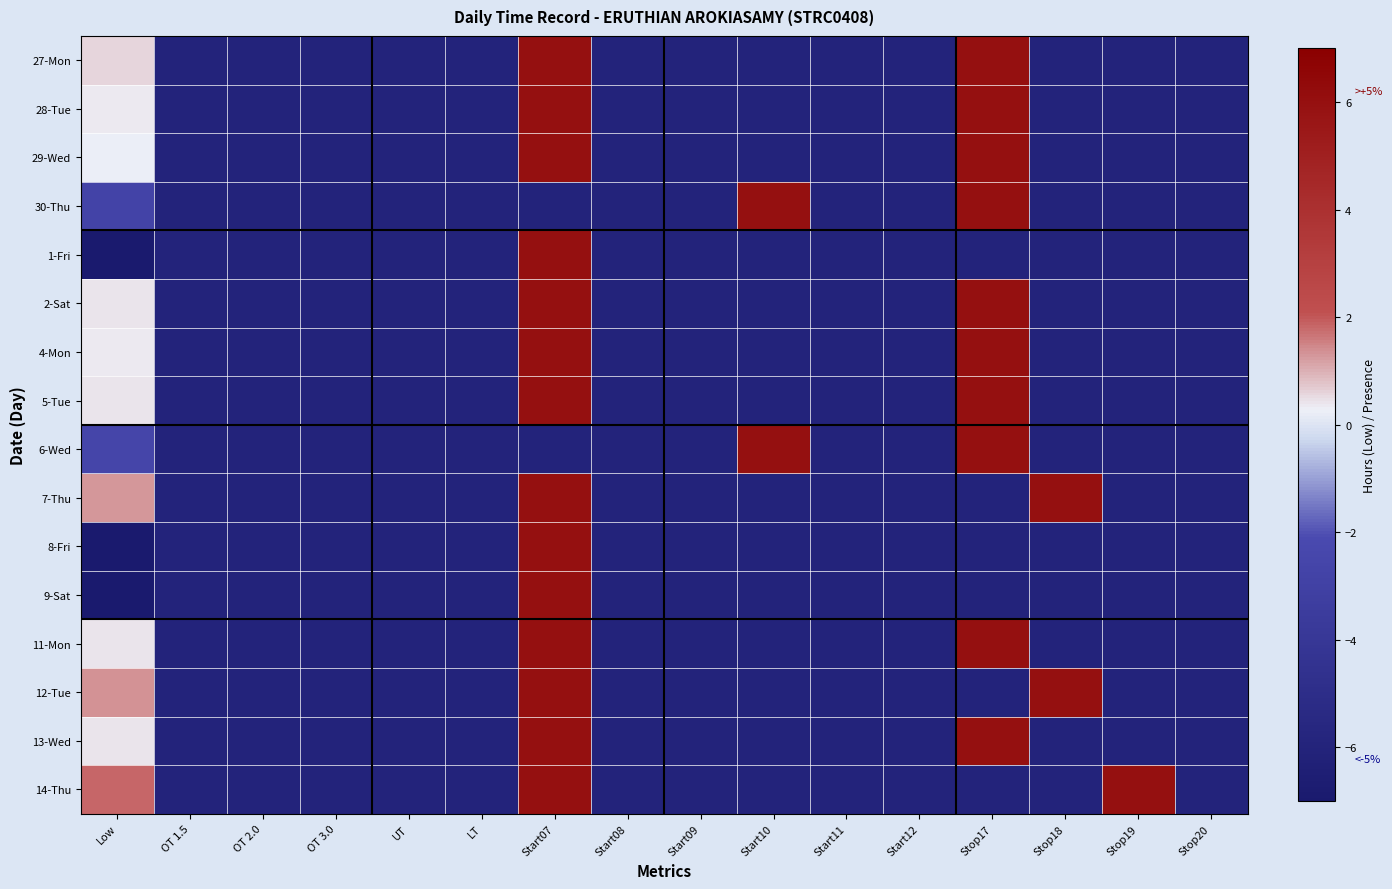

Reading right to left, list all the values displayed in this chart.

27-Mon: Stop20=-6.0	Stop19=-6.0	Stop18=-6.0	Stop17=6.0	Start12=-6.0	Start11=-6.0	Start10=-6.0	Start09=-6.0	Start08=-6.0	Start07=6.0	LT=-6.0	UT=-6.0	OT 3.0=-6.0	OT 2.0=-6.0	OT 1.5=-6.0	Low=0.6
28-Tue: Stop20=-6.0	Stop19=-6.0	Stop18=-6.0	Stop17=6.0	Start12=-6.0	Start11=-6.0	Start10=-6.0	Start09=-6.0	Start08=-6.0	Start07=6.0	LT=-6.0	UT=-6.0	OT 3.0=-6.0	OT 2.0=-6.0	OT 1.5=-6.0	Low=0.3
29-Wed: Stop20=-6.0	Stop19=-6.0	Stop18=-6.0	Stop17=6.0	Start12=-6.0	Start11=-6.0	Start10=-6.0	Start09=-6.0	Start08=-6.0	Start07=6.0	LT=-6.0	UT=-6.0	OT 3.0=-6.0	OT 2.0=-6.0	OT 1.5=-6.0	Low=0.3
30-Thu: Stop20=-6.0	Stop19=-6.0	Stop18=-6.0	Stop17=6.0	Start12=-6.0	Start11=-6.0	Start10=6.0	Start09=-6.0	Start08=-6.0	Start07=-6.0	LT=-6.0	UT=-6.0	OT 3.0=-6.0	OT 2.0=-6.0	OT 1.5=-6.0	Low=-2.7
1-Fri: Stop20=-6.0	Stop19=-6.0	Stop18=-6.0	Stop17=-6.0	Start12=-6.0	Start11=-6.0	Start10=-6.0	Start09=-6.0	Start08=-6.0	Start07=6.0	LT=-6.0	UT=-6.0	OT 3.0=-6.0	OT 2.0=-6.0	OT 1.5=-6.0	Low=-9.0
2-Sat: Stop20=-6.0	Stop19=-6.0	Stop18=-6.0	Stop17=6.0	Start12=-6.0	Start11=-6.0	Start10=-6.0	Start09=-6.0	Start08=-6.0	Start07=6.0	LT=-6.0	UT=-6.0	OT 3.0=-6.0	OT 2.0=-6.0	OT 1.5=-6.0	Low=0.4
4-Mon: Stop20=-6.0	Stop19=-6.0	Stop18=-6.0	Stop17=6.0	Start12=-6.0	Start11=-6.0	Start10=-6.0	Start09=-6.0	Start08=-6.0	Start07=6.0	LT=-6.0	UT=-6.0	OT 3.0=-6.0	OT 2.0=-6.0	OT 1.5=-6.0	Low=0.3
5-Tue: Stop20=-6.0	Stop19=-6.0	Stop18=-6.0	Stop17=6.0	Start12=-6.0	Start11=-6.0	Start10=-6.0	Start09=-6.0	Start08=-6.0	Start07=6.0	LT=-6.0	UT=-6.0	OT 3.0=-6.0	OT 2.0=-6.0	OT 1.5=-6.0	Low=0.4
6-Wed: Stop20=-6.0	Stop19=-6.0	Stop18=-6.0	Stop17=6.0	Start12=-6.0	Start11=-6.0	Start10=6.0	Start09=-6.0	Start08=-6.0	Start07=-6.0	LT=-6.0	UT=-6.0	OT 3.0=-6.0	OT 2.0=-6.0	OT 1.5=-6.0	Low=-2.5
7-Thu: Stop20=-6.0	Stop19=-6.0	Stop18=6.0	Stop17=-6.0	Start12=-6.0	Start11=-6.0	Start10=-6.0	Start09=-6.0	Start08=-6.0	Start07=6.0	LT=-6.0	UT=-6.0	OT 3.0=-6.0	OT 2.0=-6.0	OT 1.5=-6.0	Low=1.3
8-Fri: Stop20=-6.0	Stop19=-6.0	Stop18=-6.0	Stop17=-6.0	Start12=-6.0	Start11=-6.0	Start10=-6.0	Start09=-6.0	Start08=-6.0	Start07=6.0	LT=-6.0	UT=-6.0	OT 3.0=-6.0	OT 2.0=-6.0	OT 1.5=-6.0	Low=-9.0
9-Sat: Stop20=-6.0	Stop19=-6.0	Stop18=-6.0	Stop17=-6.0	Start12=-6.0	Start11=-6.0	Start10=-6.0	Start09=-6.0	Start08=-6.0	Start07=6.0	LT=-6.0	UT=-6.0	OT 3.0=-6.0	OT 2.0=-6.0	OT 1.5=-6.0	Low=-9.0
11-Mon: Stop20=-6.0	Stop19=-6.0	Stop18=-6.0	Stop17=6.0	Start12=-6.0	Start11=-6.0	Start10=-6.0	Start09=-6.0	Start08=-6.0	Start07=6.0	LT=-6.0	UT=-6.0	OT 3.0=-6.0	OT 2.0=-6.0	OT 1.5=-6.0	Low=0.4
12-Tue: Stop20=-6.0	Stop19=-6.0	Stop18=6.0	Stop17=-6.0	Start12=-6.0	Start11=-6.0	Start10=-6.0	Start09=-6.0	Start08=-6.0	Start07=6.0	LT=-6.0	UT=-6.0	OT 3.0=-6.0	OT 2.0=-6.0	OT 1.5=-6.0	Low=1.3
13-Wed: Stop20=-6.0	Stop19=-6.0	Stop18=-6.0	Stop17=6.0	Start12=-6.0	Start11=-6.0	Start10=-6.0	Start09=-6.0	Start08=-6.0	Start07=6.0	LT=-6.0	UT=-6.0	OT 3.0=-6.0	OT 2.0=-6.0	OT 1.5=-6.0	Low=0.4
14-Thu: Stop20=-6.0	Stop19=6.0	Stop18=-6.0	Stop17=-6.0	Start12=-6.0	Start11=-6.0	Start10=-6.0	Start09=-6.0	Start08=-6.0	Start07=6.0	LT=-6.0	UT=-6.0	OT 3.0=-6.0	OT 2.0=-6.0	OT 1.5=-6.0	Low=1.8